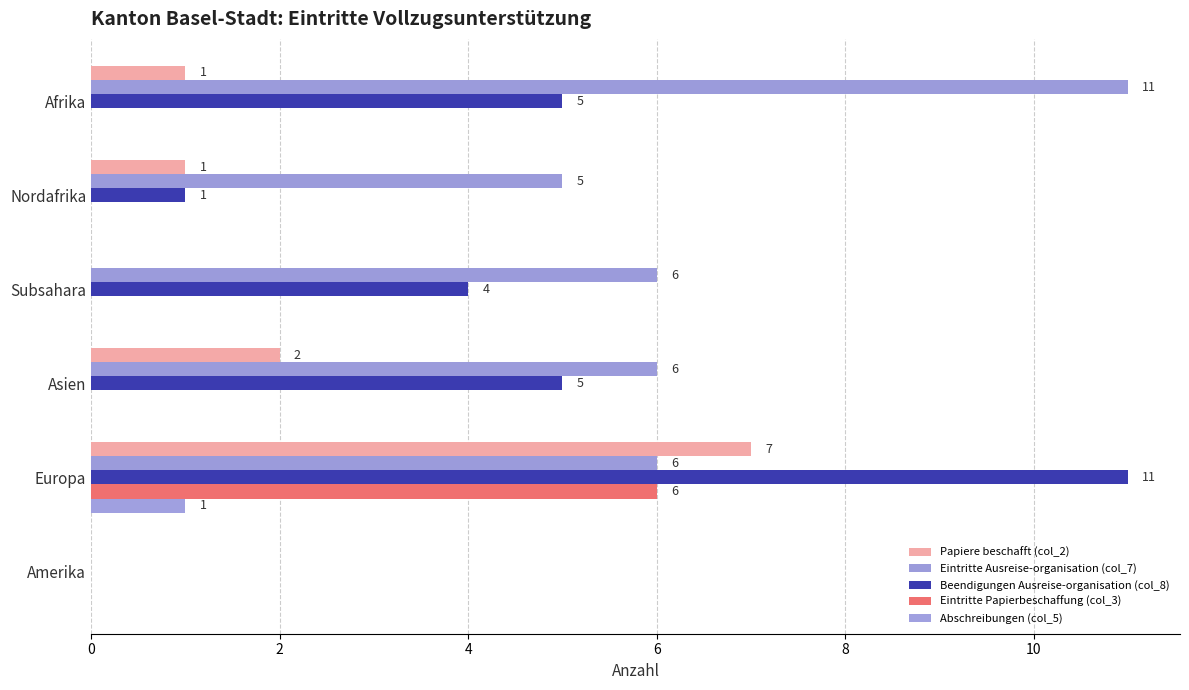

How many values in Beendigungen Ausreise-organisation (col_8) are above zero?

5